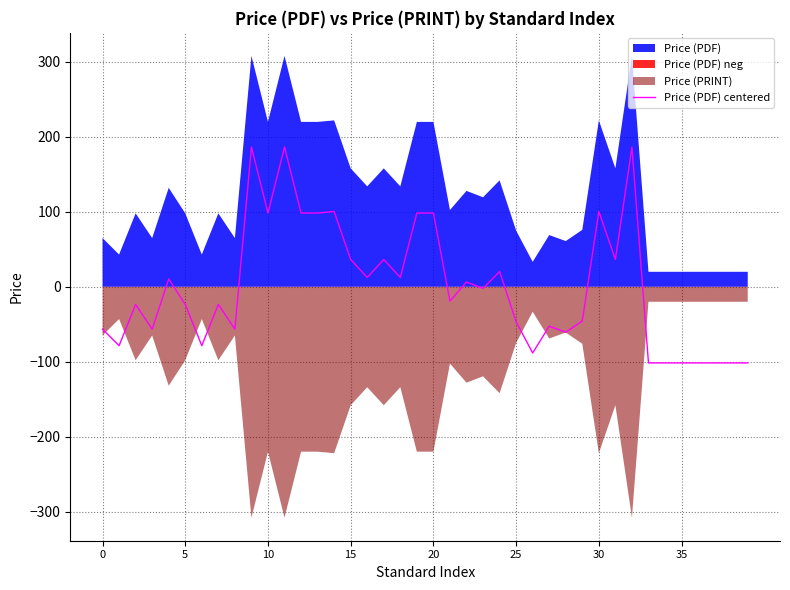

What is the highest value of the Price (PDF) centered series?

186.4